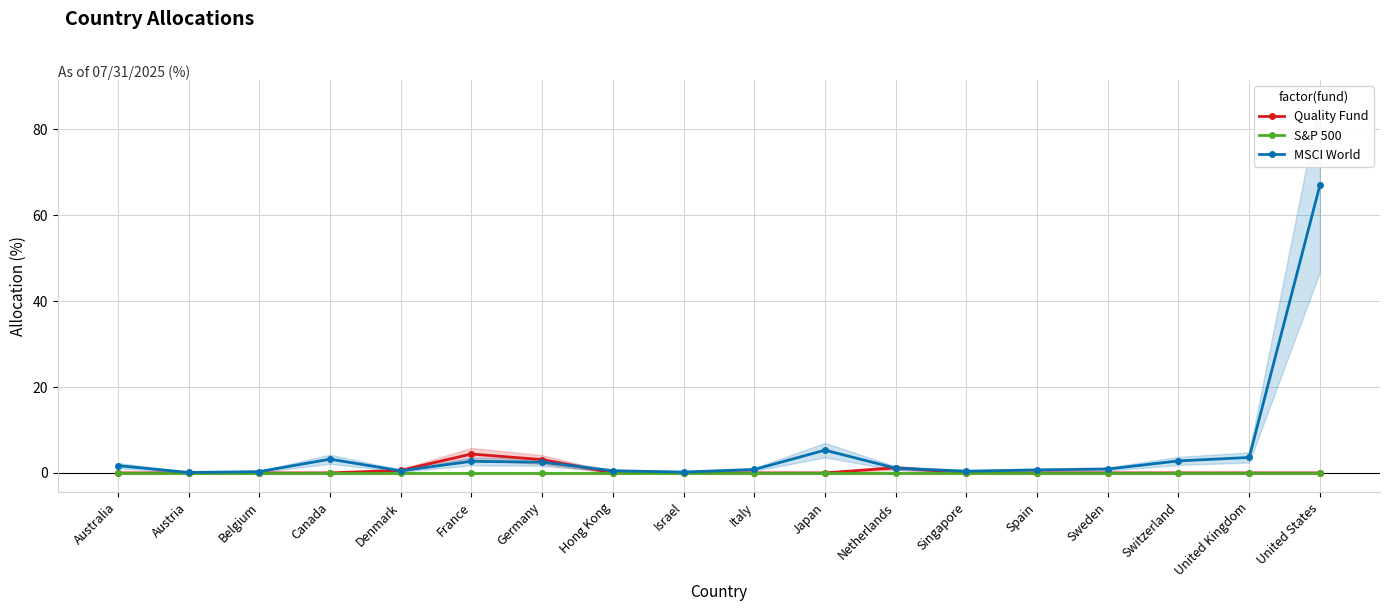

Reading left to right, extract all data points from this chart.

Quality Fund: Australia=0.0	Austria=0.0	Belgium=0.0	Canada=0.0	Denmark=0.6	France=4.4	Germany=3.1	Hong Kong=0.0	Israel=0.0	Italy=0.0	Japan=0.0	Netherlands=1.2	Singapore=0.0	Spain=0.0	Sweden=0.0	Switzerland=0.0	United Kingdom=0.0	United States=0.0
S&P 500: Australia=0.0	Austria=0.0	Belgium=0.0	Canada=0.0	Denmark=0.0	France=0.0	Germany=0.0	Hong Kong=0.0	Israel=0.0	Italy=0.0	Japan=0.0	Netherlands=0.0	Singapore=0.0	Spain=0.0	Sweden=0.0	Switzerland=0.0	United Kingdom=0.0	United States=0.0
MSCI World: Australia=1.7	Austria=0.1	Belgium=0.3	Canada=3.2	Denmark=0.5	France=2.7	Germany=2.5	Hong Kong=0.5	Israel=0.2	Italy=0.8	Japan=5.3	Netherlands=1.1	Singapore=0.4	Spain=0.7	Sweden=0.9	Switzerland=2.8	United Kingdom=3.6	United States=67.0